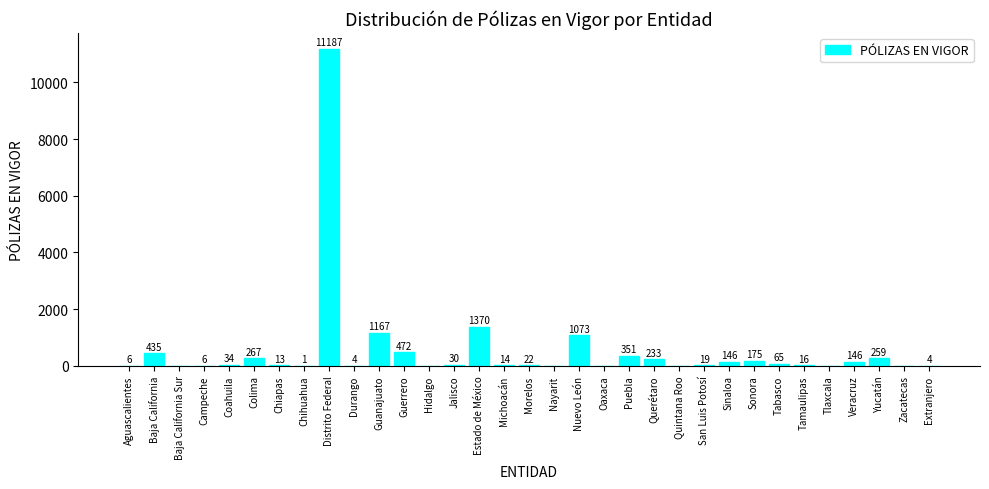

Reading right to left, list all the values displayed in this chart.

4	0	259	146	0	16	65	175	146	19	0	233	351	0	1073	0	22	14	1370	30	0	472	1167	4	11187	1	13	267	34	6	0	435	6